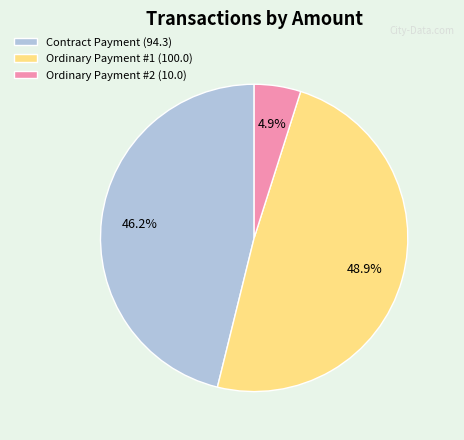

Does Contract Payment (94.3) represent more than half of the total?

No